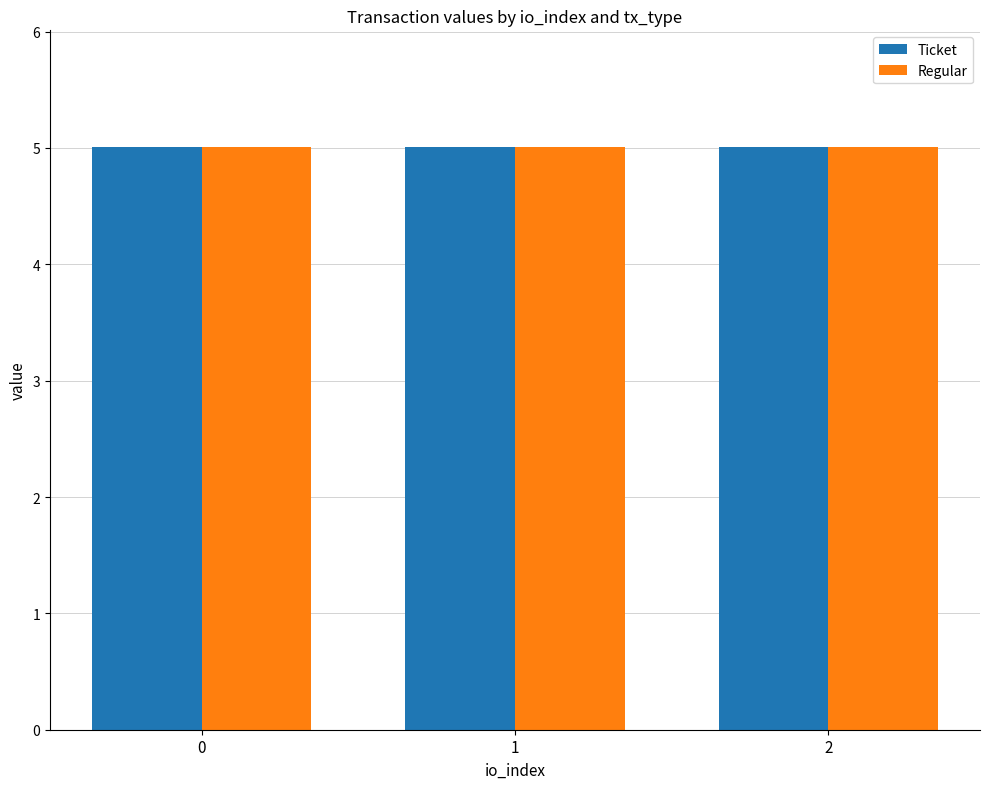

What is the label of the 2nd bar from the left?

1